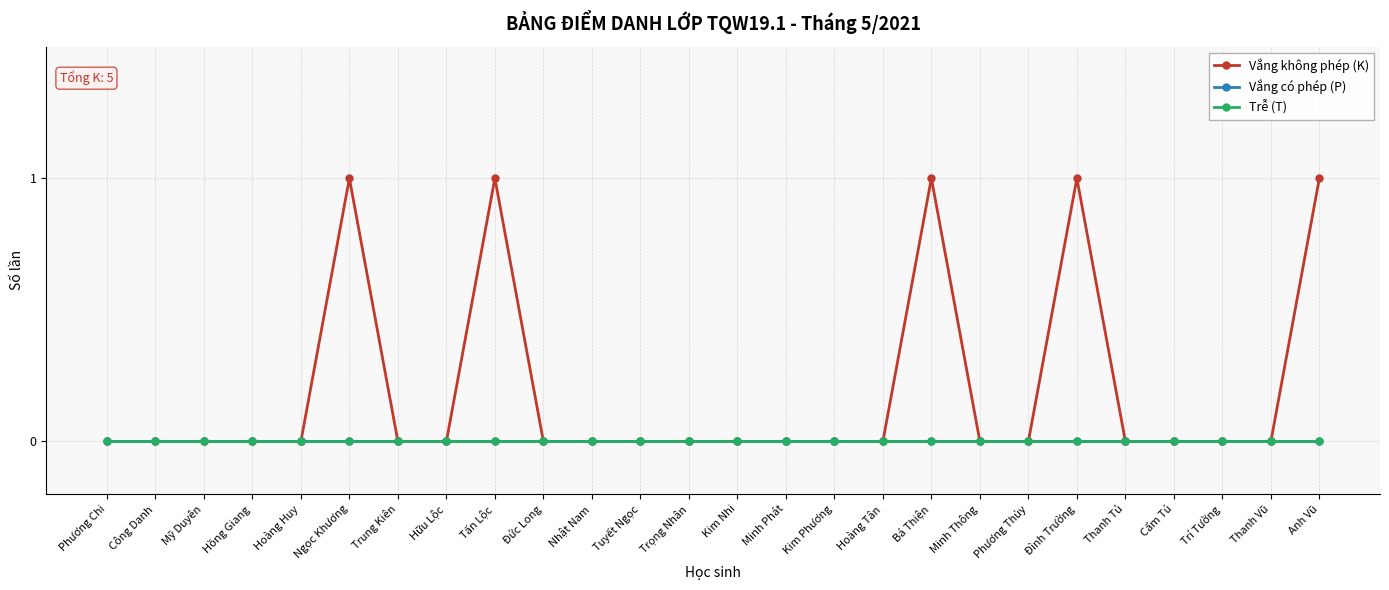

What is the label of the 7th point from the right?

Phương Thủy